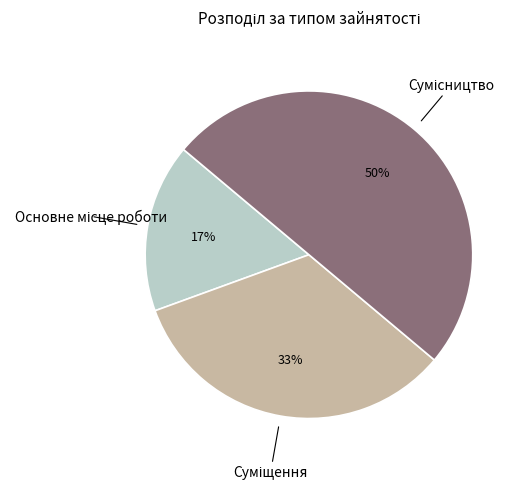

Count the number of slices in the pie.

3